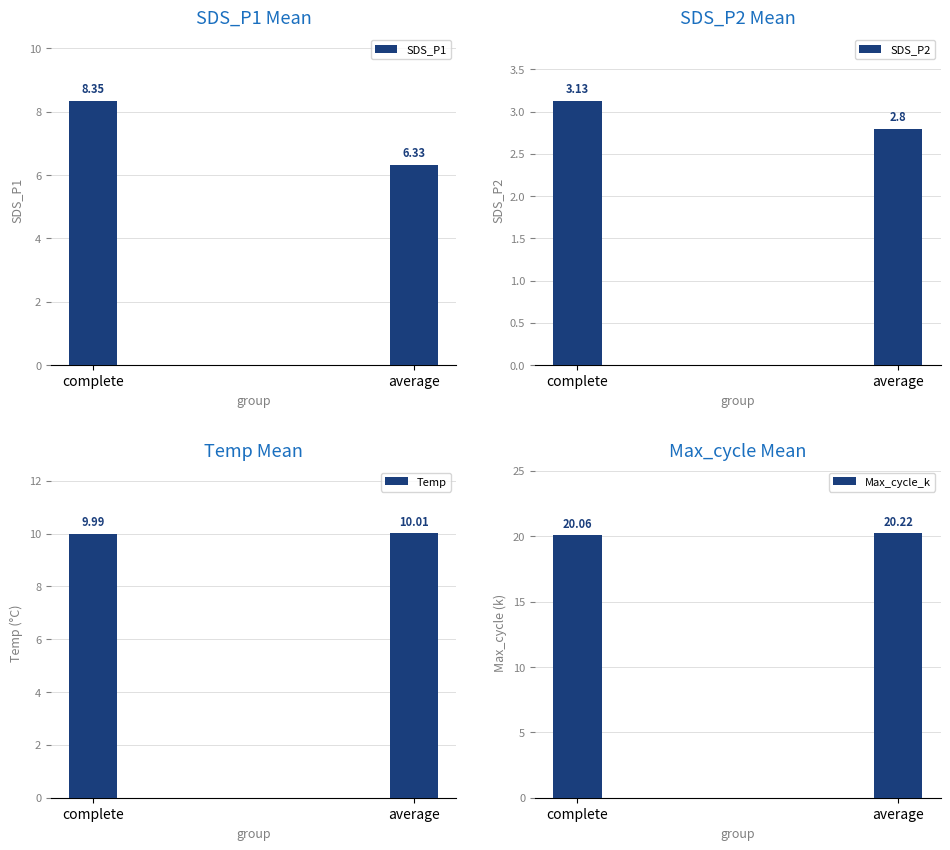

What is the average value of the Max_cycle_k series?

20.1